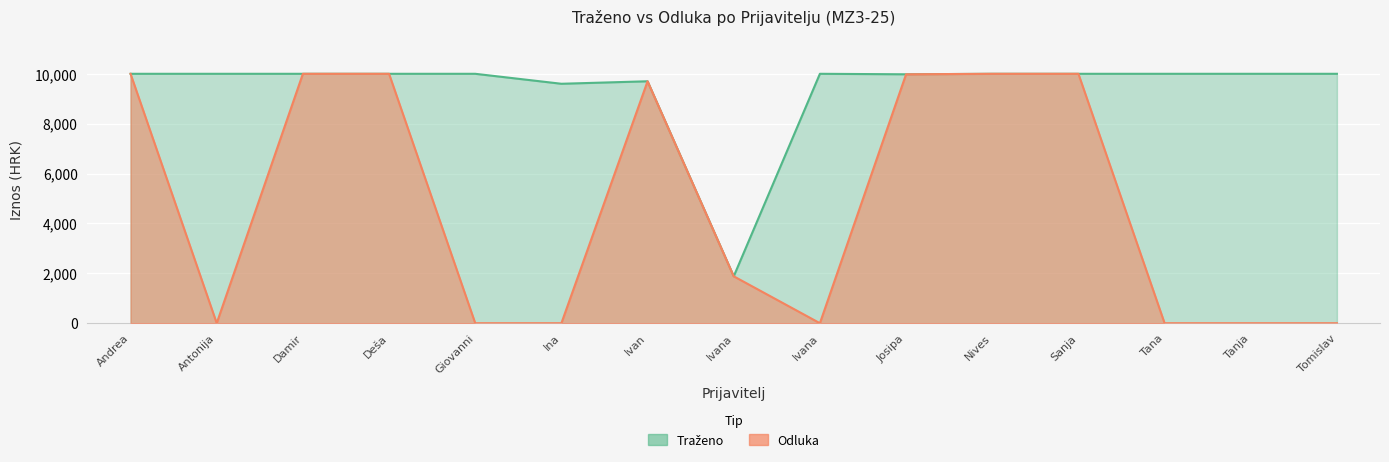

What is the sum of the Odluka values at Andrea and Deša?

20000